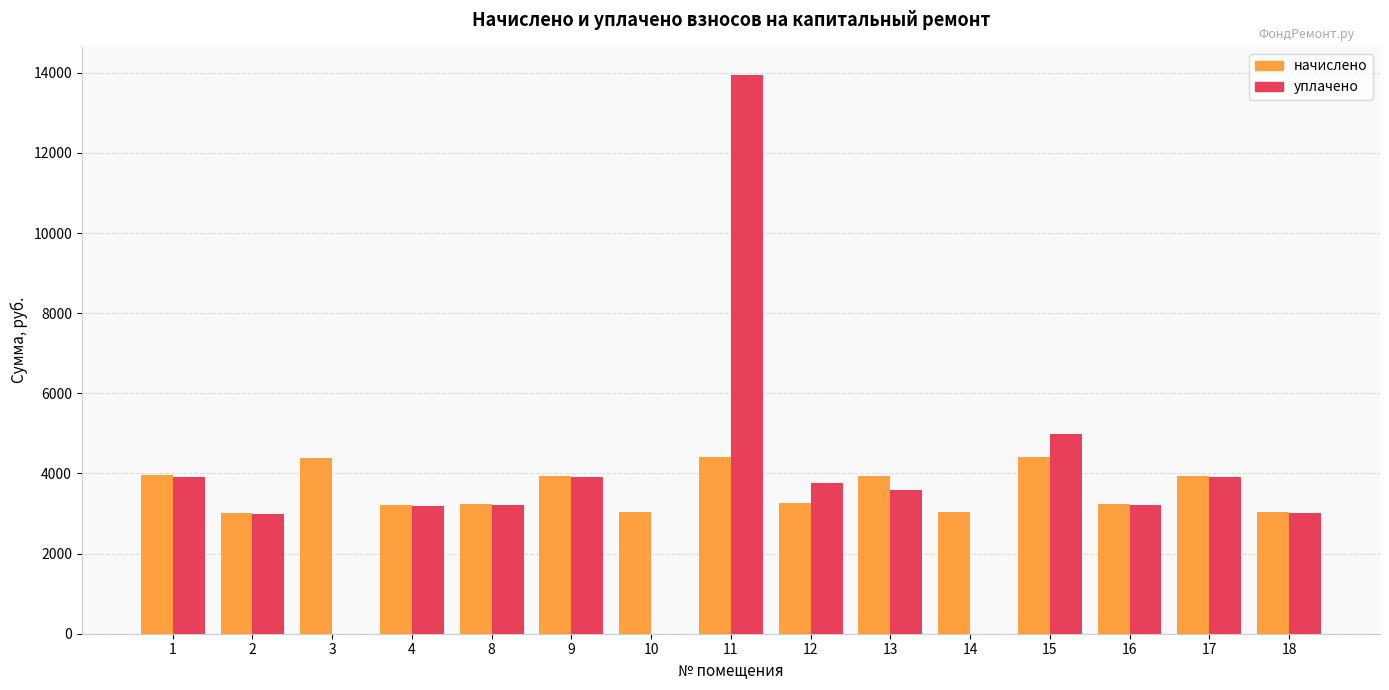

Is the value of начислено at 15 greater than the value of уплачено at 18?

Yes